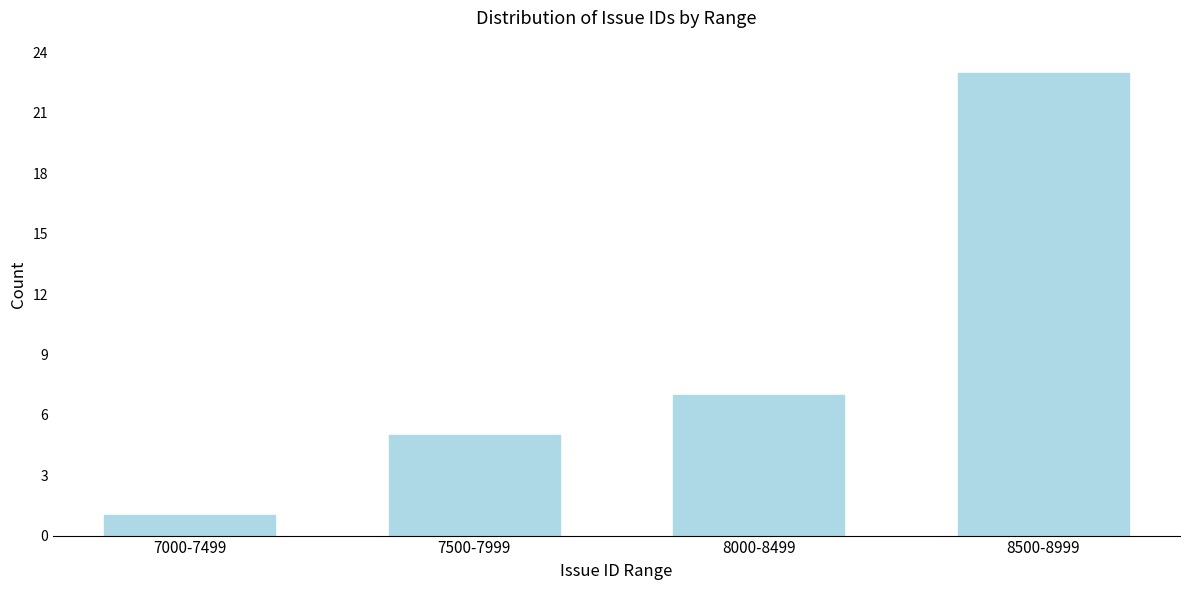

Reading left to right, extract all data points from this chart.

1	5	7	23